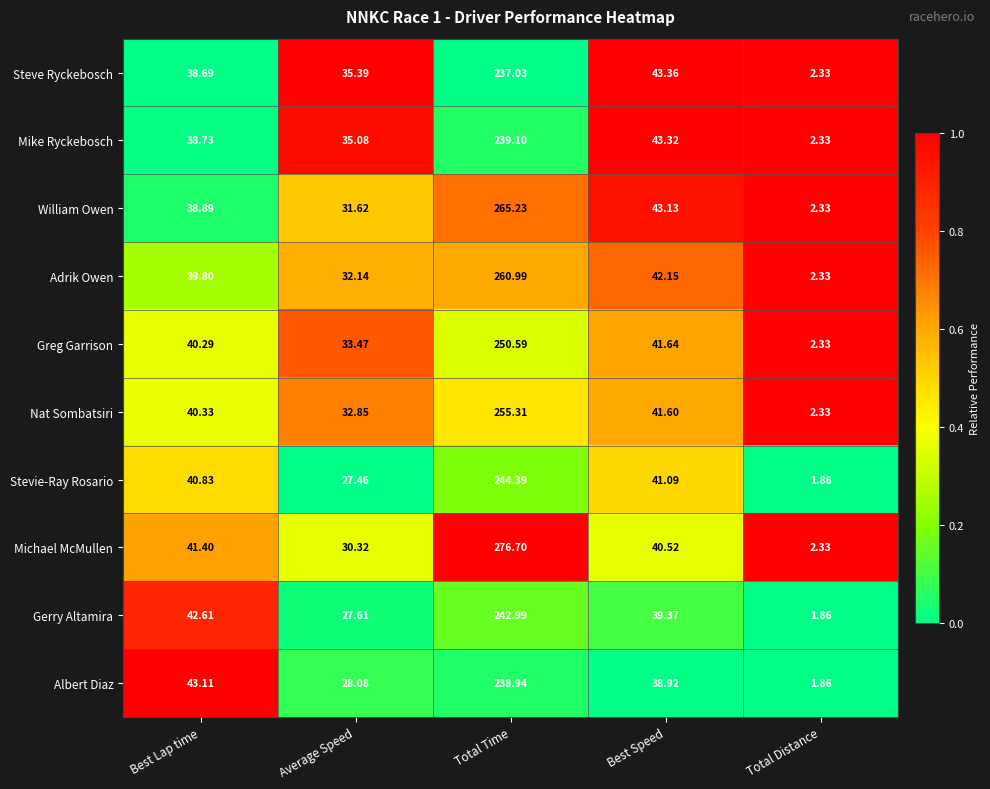

Is the value of Adrik Owen at Best Speed greater than the value of Gerry Altamira at Average Speed?

Yes